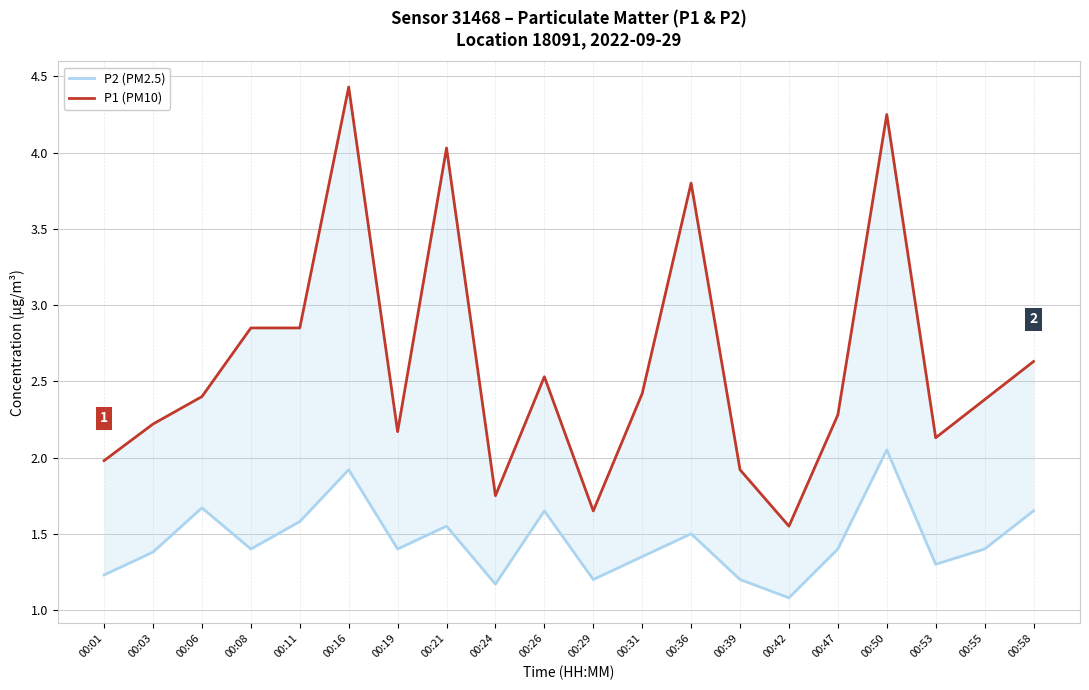

Which series has the largest total across all categories?

P1 (PM10)